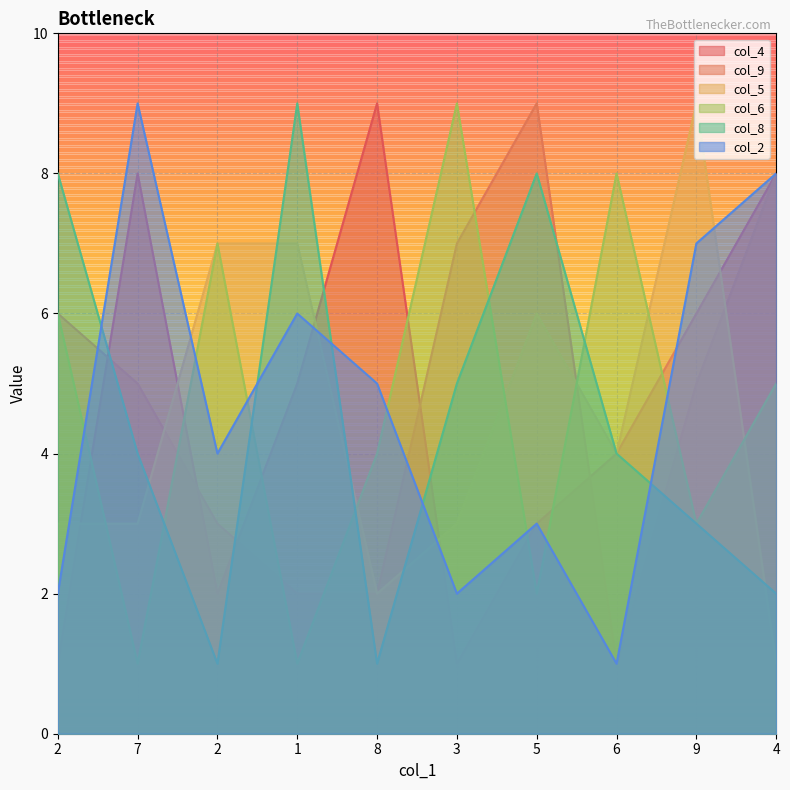

Reading left to right, list all the values displayed in this chart.

col_4: 1	8	2	5	9	1	3	4	6	8
col_9: 6	5	3	2	2	7	9	1	5	8
col_5: 3	3	7	7	2	3	6	4	9	1
col_6: 6	1	7	1	4	9	2	8	3	5
col_8: 8	4	1	9	1	5	8	4	3	2
col_2: 2	9	4	6	5	2	3	1	7	8